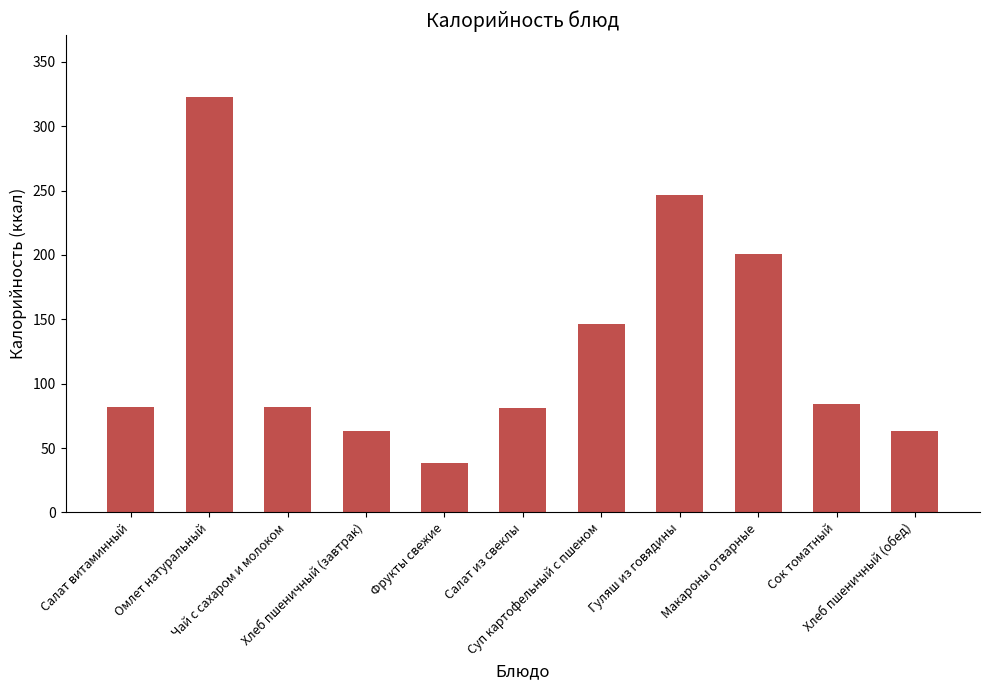

What is the minimum value shown in the chart?

38.0